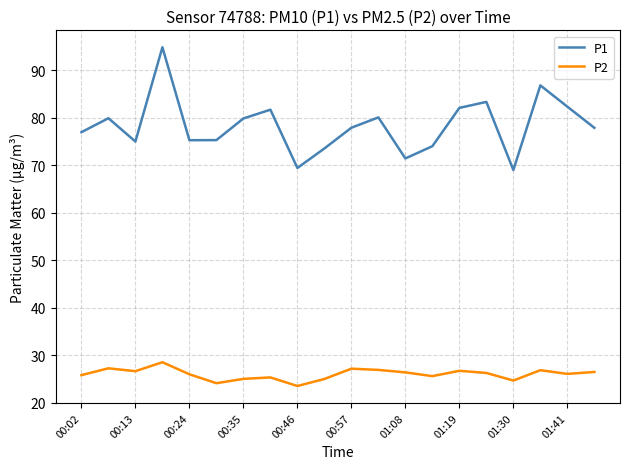

What is the lowest value of the P2 series?

23.5